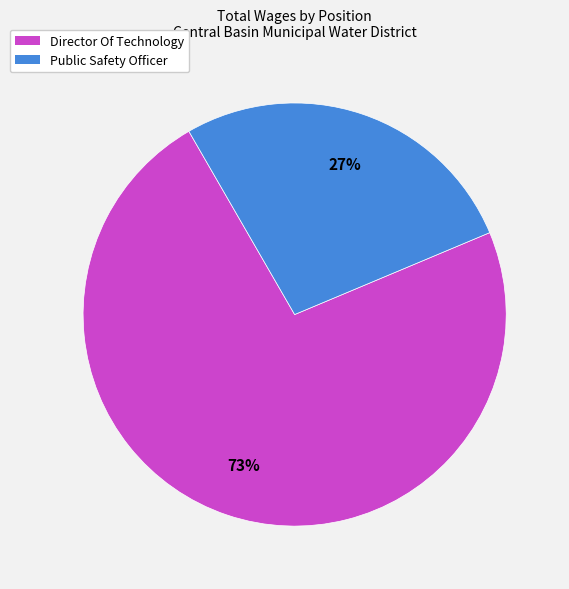

To the nearest percent, what percentage of the pie is Director Of Technology?

73%